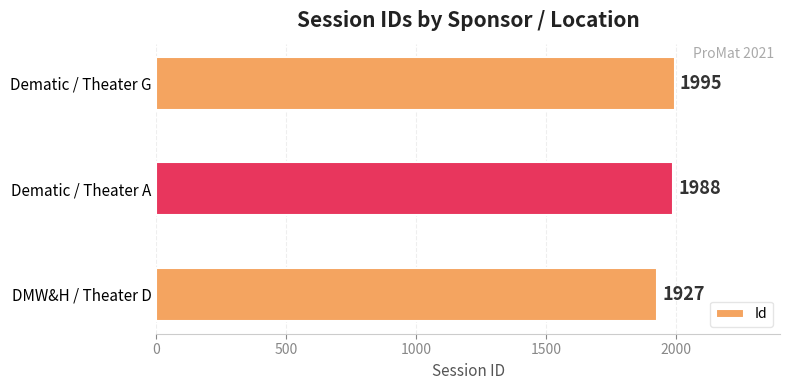

Reading top to bottom, transcribe all the data shown in this chart.

Dematic / Theater G=1995	Dematic / Theater A=1988	DMW&H / Theater D=1927